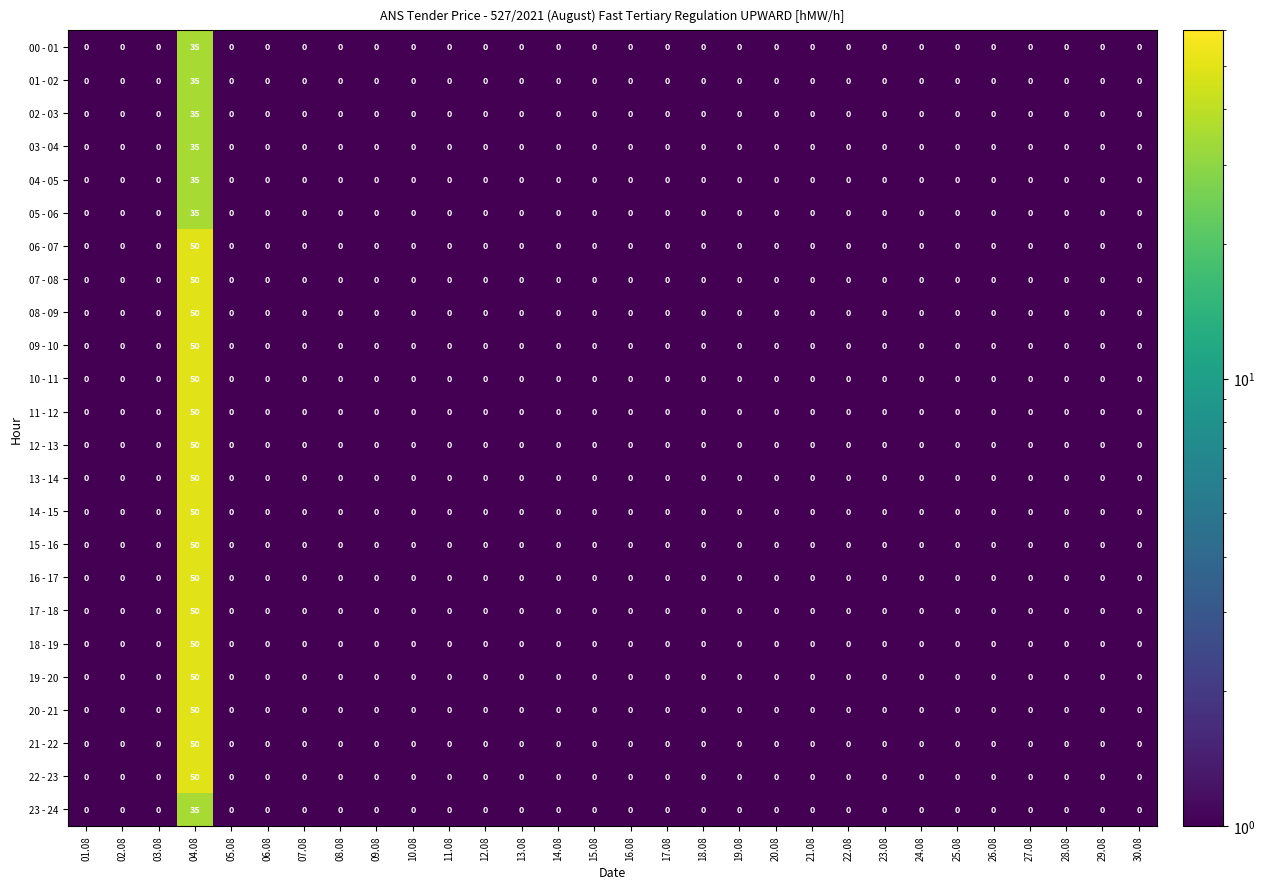

At which category is the sum across all series the highest?

04.08